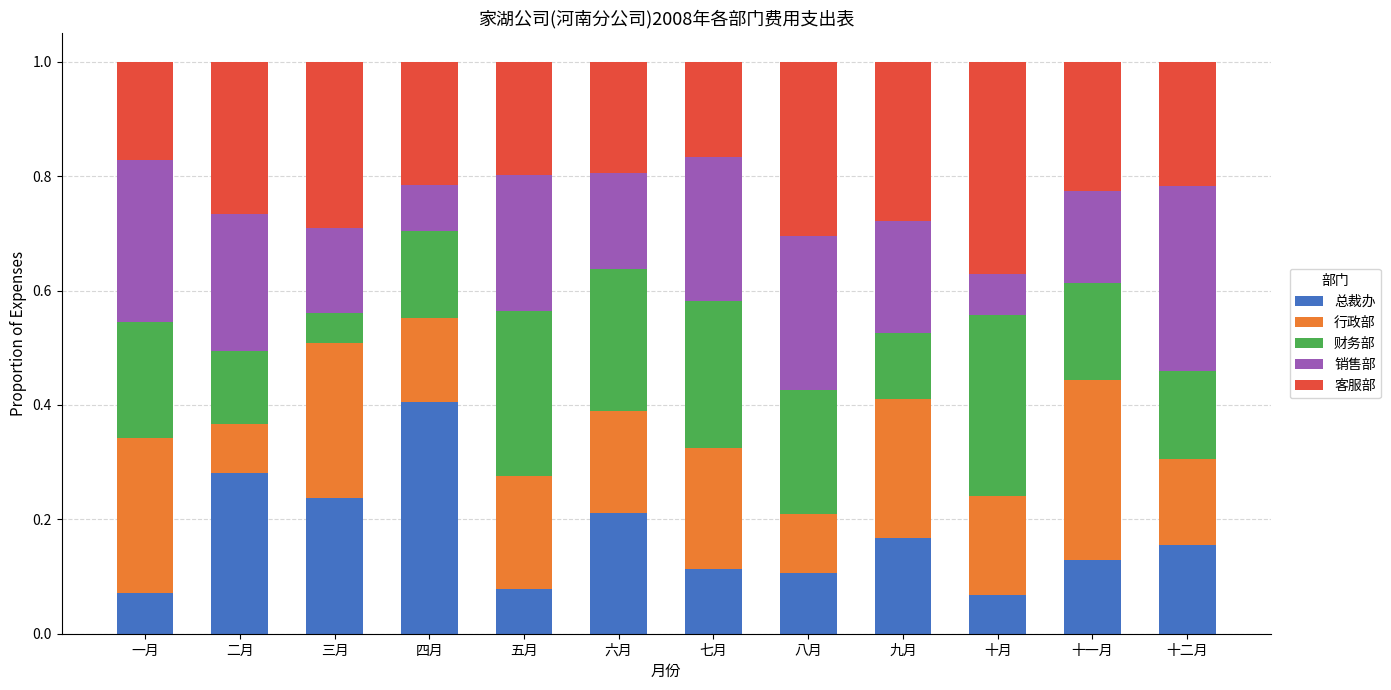

Is it true that 总裁办 equals 0.0 at 五月?

False